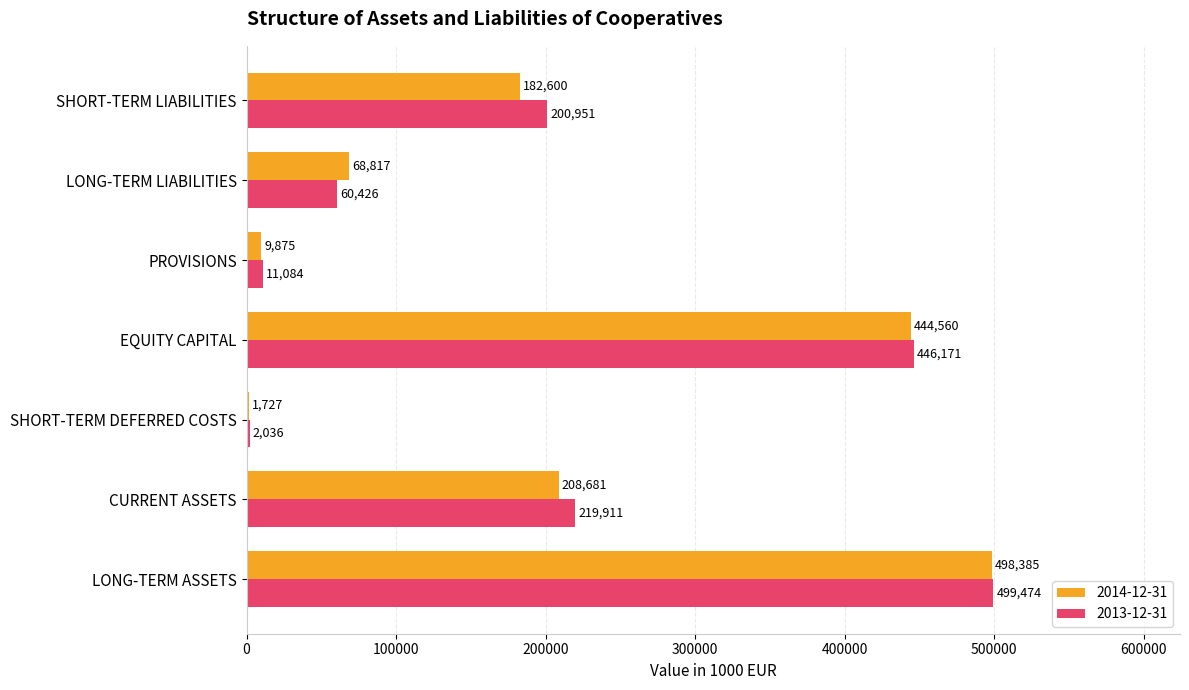

Which category has the highest value across all series?

LONG-TERM ASSETS